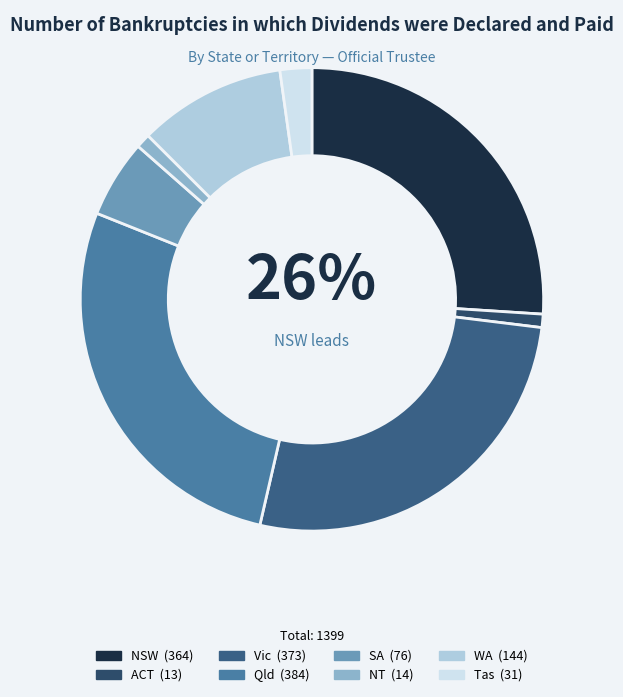

Is there a majority slice in this chart?

No